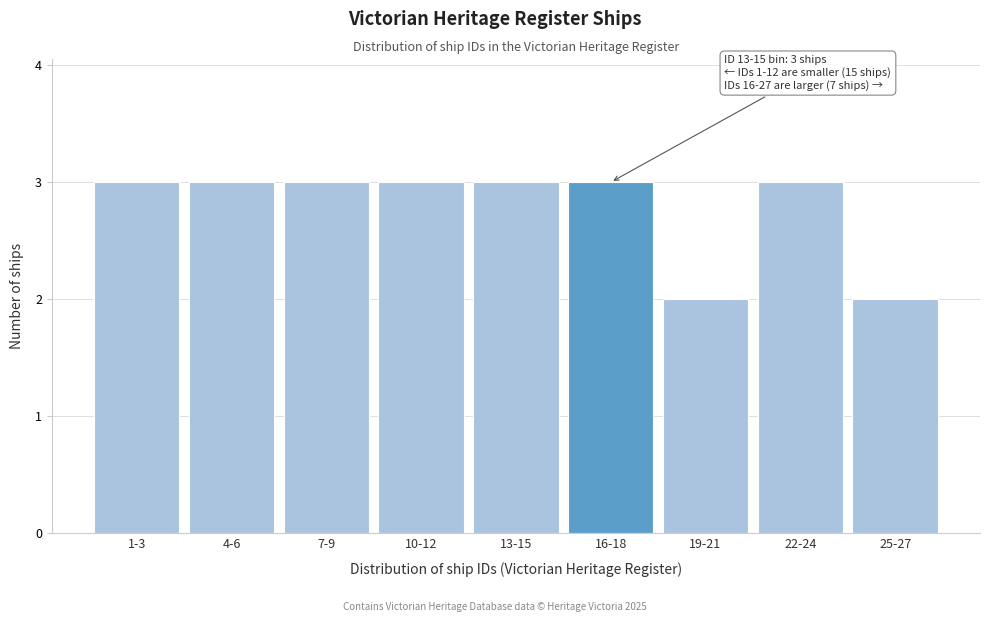

Reading left to right, transcribe all the data shown in this chart.

1-3=3	4-6=3	7-9=3	10-12=3	13-15=3	16-18=3	19-21=2	22-24=3	25-27=2